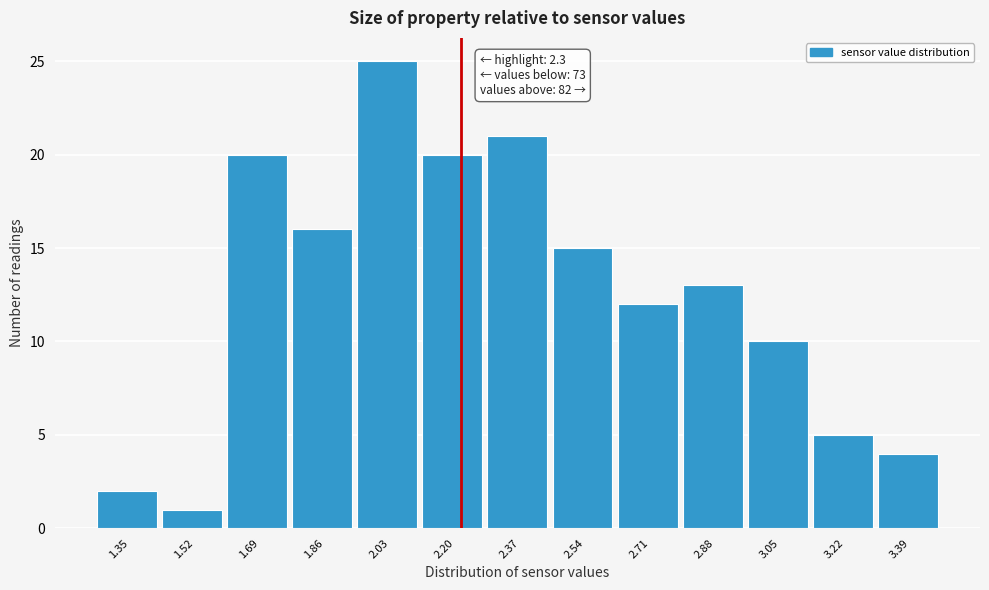

Reading left to right, transcribe all the data shown in this chart.

1.35=2	1.52=1	1.69=20	1.86=16	2.03=25	2.20=20	2.37=21	2.54=15	2.71=12	2.88=13	3.05=10	3.22=5	3.39=4